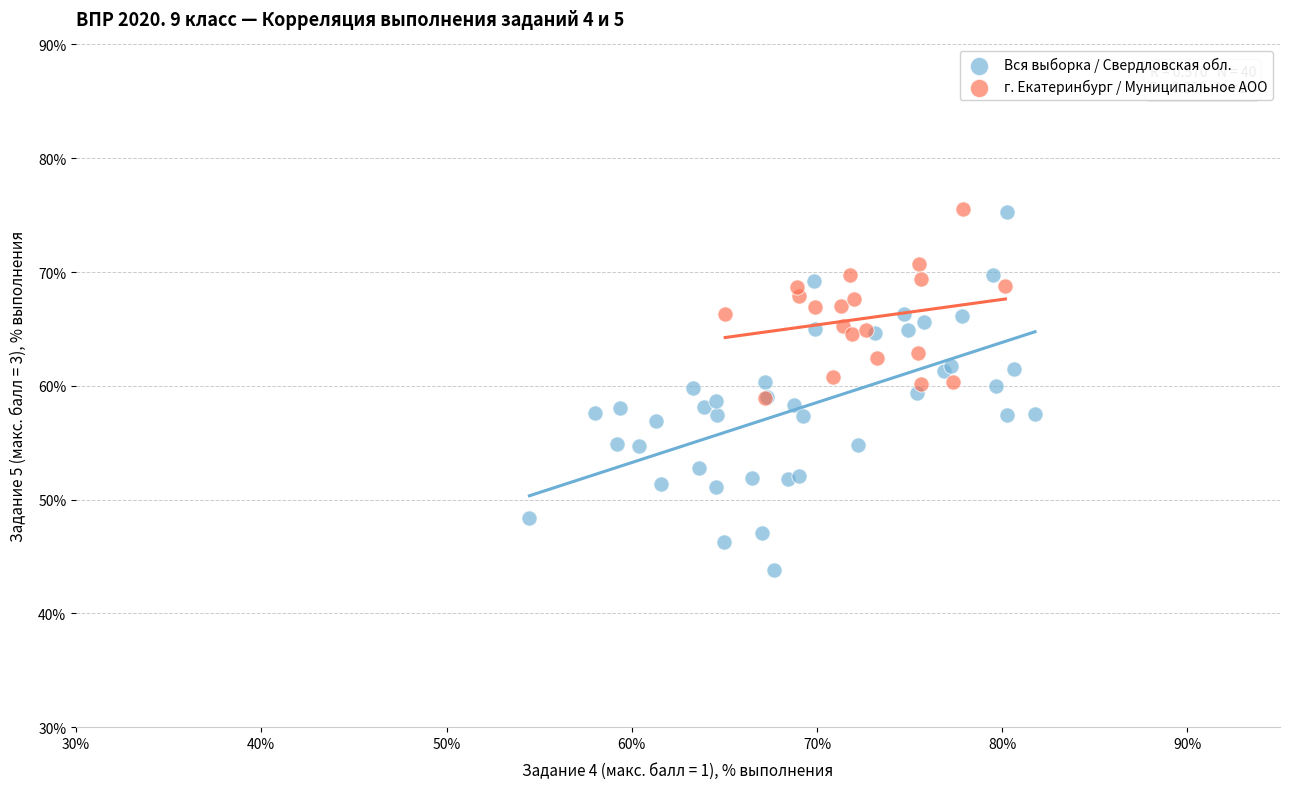

Which series has the widest spread of Y values?

Вся выборка / Свердловская обл.